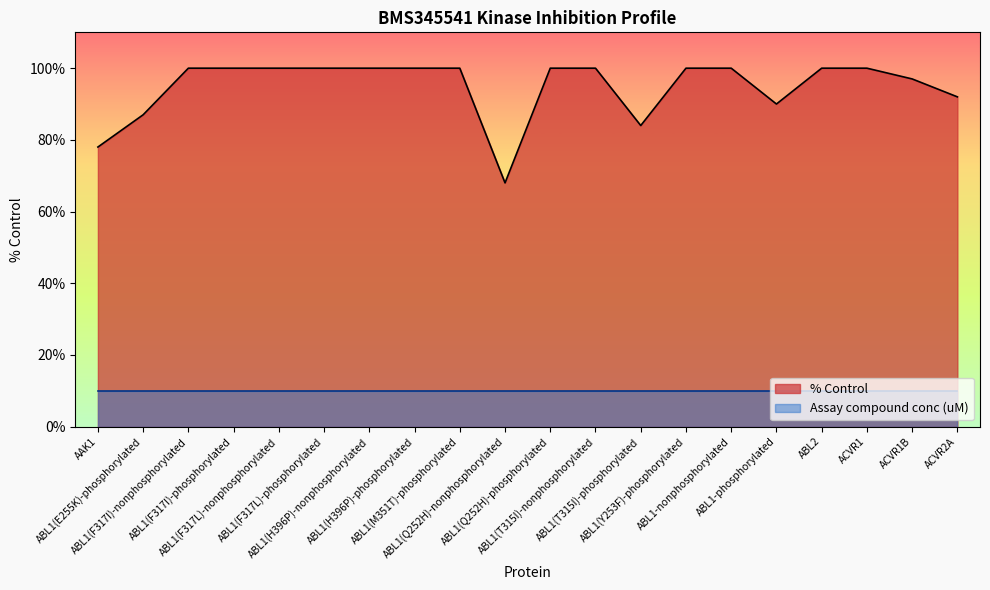

How many values are below 100?

7